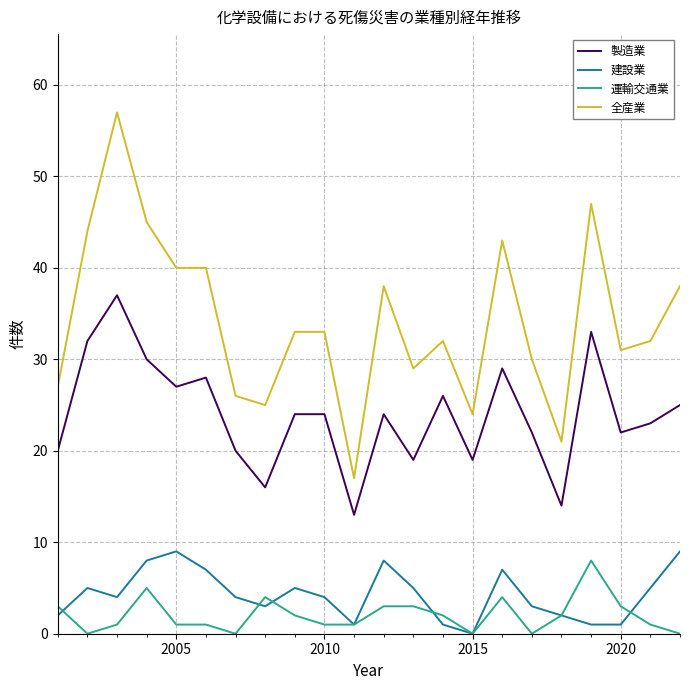

Which series has the widest spread of values?

全産業